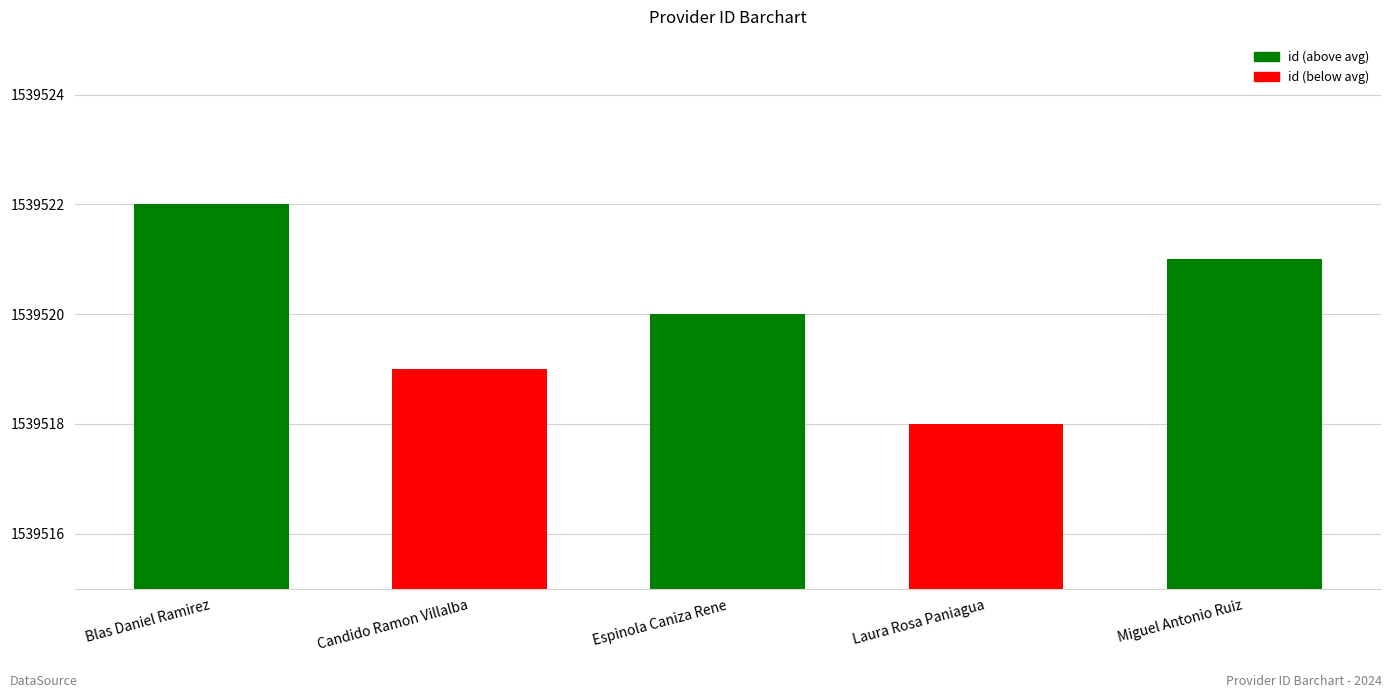

The value at Blas Daniel Ramirez is 2197028. True or false?

False